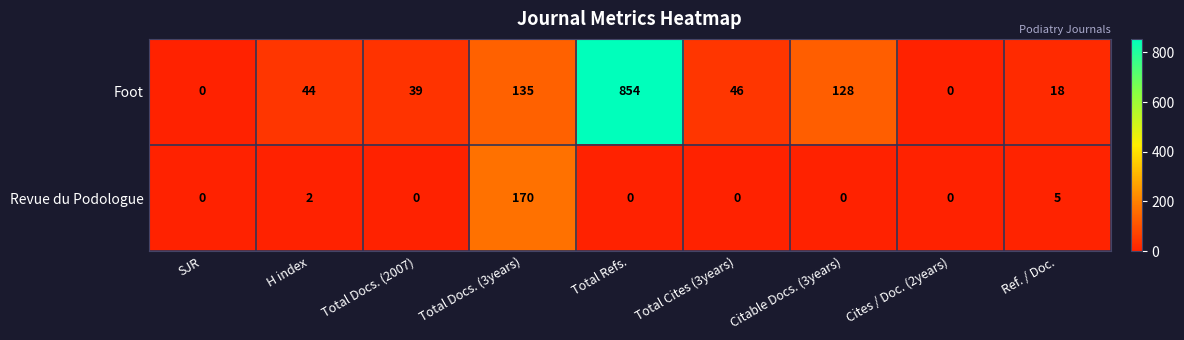

Rank the series at Ref. / Doc. from lowest to highest value.

Revue du Podologue, Foot